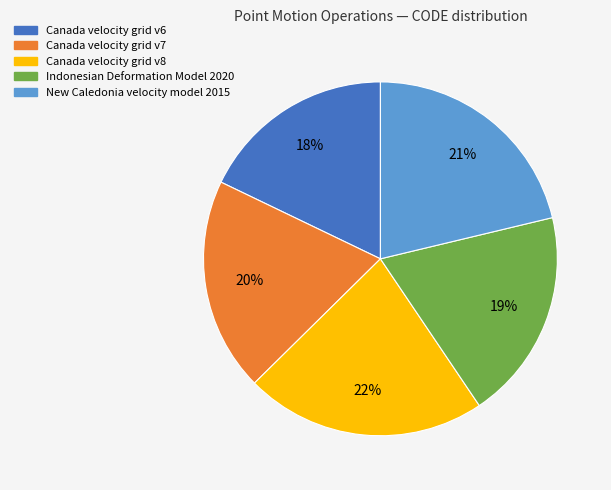

The Canada velocity grid v6 slice represents 18% of the pie. True or false?

True